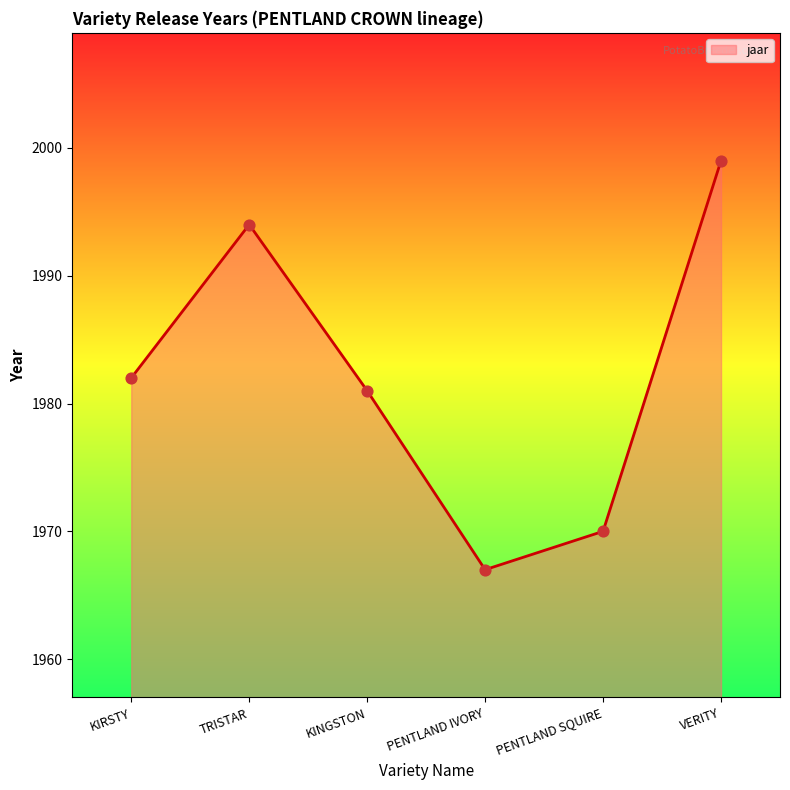

What is the change in value from TRISTAR to VERITY?

+5